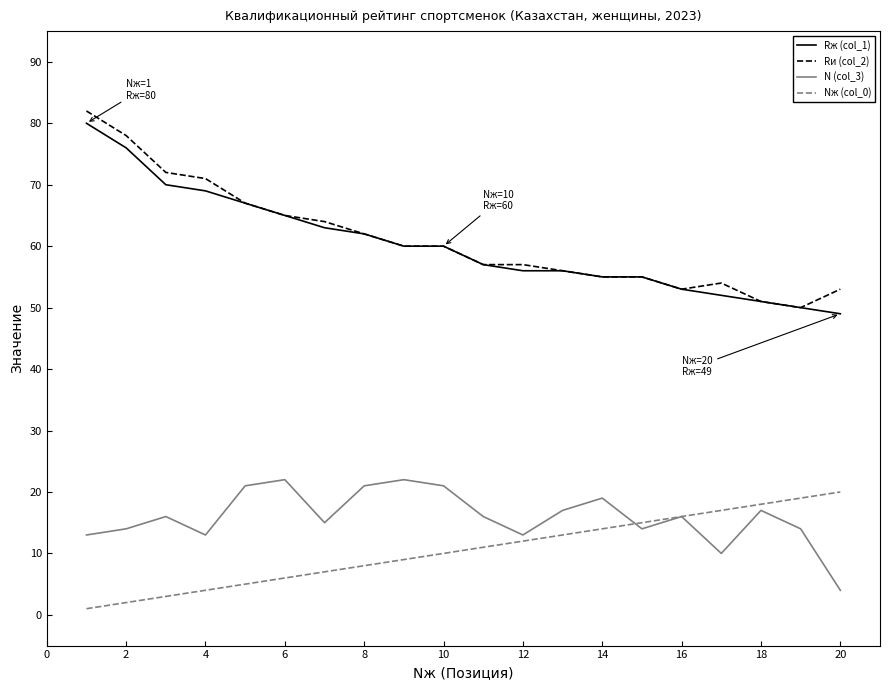

True or false: Rж (col_1) and Nж (col_0) intersect in this chart.

False